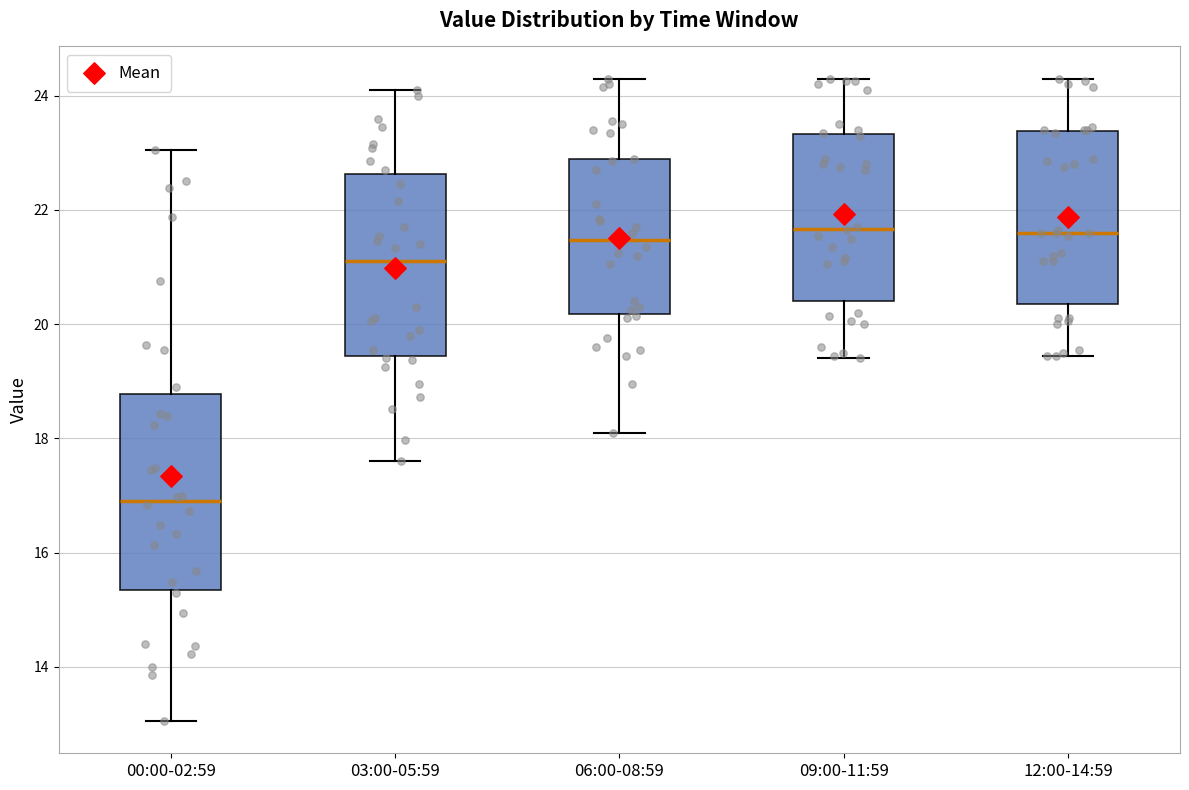

Comparing the boxes themselves (not the whiskers), which one is the tallest?

00:00-02:59